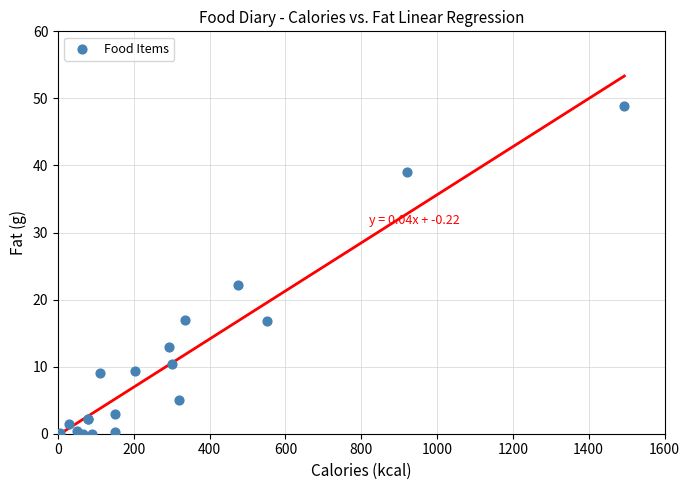

What Y value in the scatter plot is closest to 24?

22.1